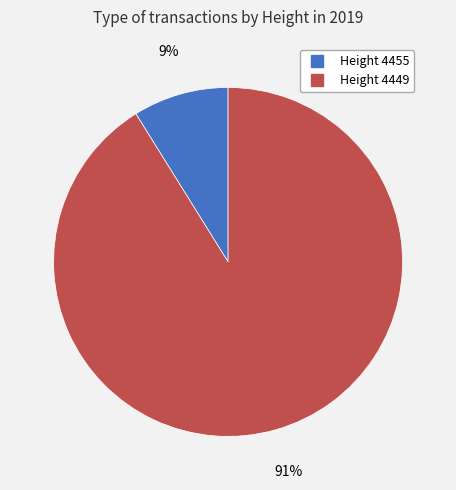

Is there any slice that represents more than half of the pie?

Yes